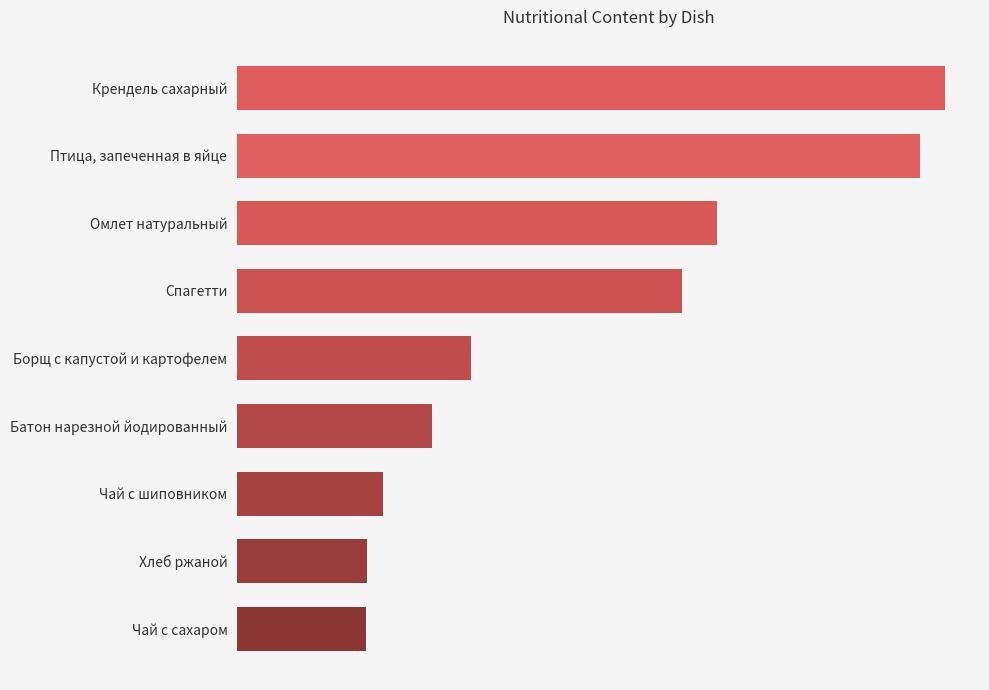

Does the chart contain any negative values?

No